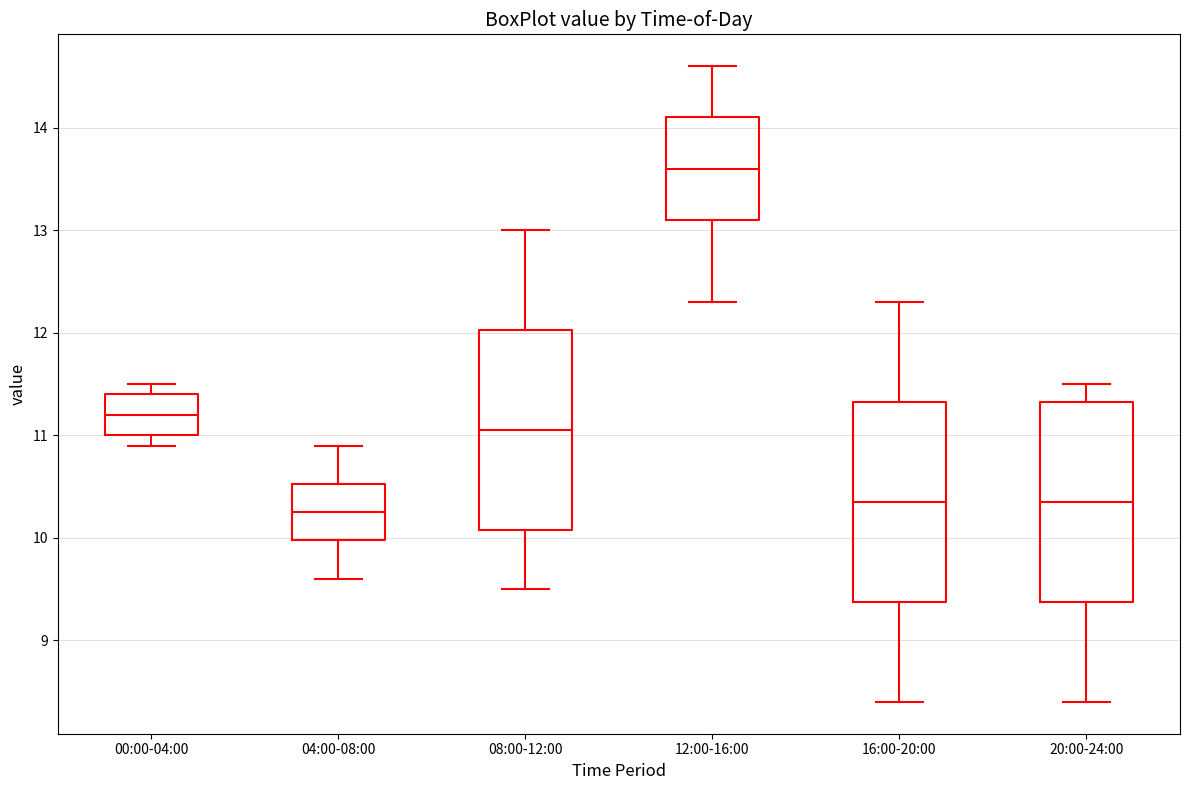

Reading left to right, read every box against the y-axis: the position of its median line, the range the box covers, and the ends of its whiskers. The values are not printed on the chart, so give them approximately, as read against the axis.

00:00-04:00: median 11.2, box 11.0 to 11.4, whiskers 10.9 to 11.5
04:00-08:00: median 10.3, box 10.0 to 10.5, whiskers 9.6 to 10.9
08:00-12:00: median 11.1, box 10.1 to 12.0, whiskers 9.5 to 13.0
12:00-16:00: median 13.6, box 13.1 to 14.1, whiskers 12.3 to 14.6
16:00-20:00: median 10.4, box 9.4 to 11.3, whiskers 8.4 to 12.3
20:00-24:00: median 10.4, box 9.4 to 11.3, whiskers 8.4 to 11.5